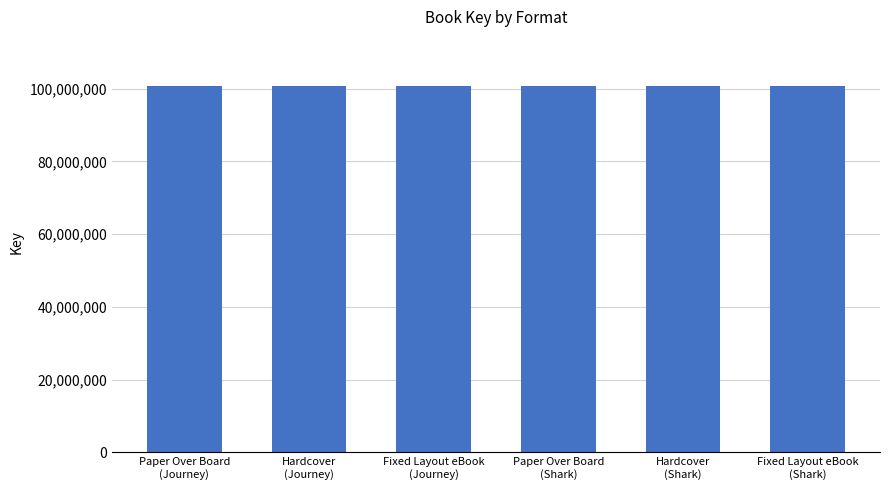

Are the bars grouped side by side (vs. stacked)?

No